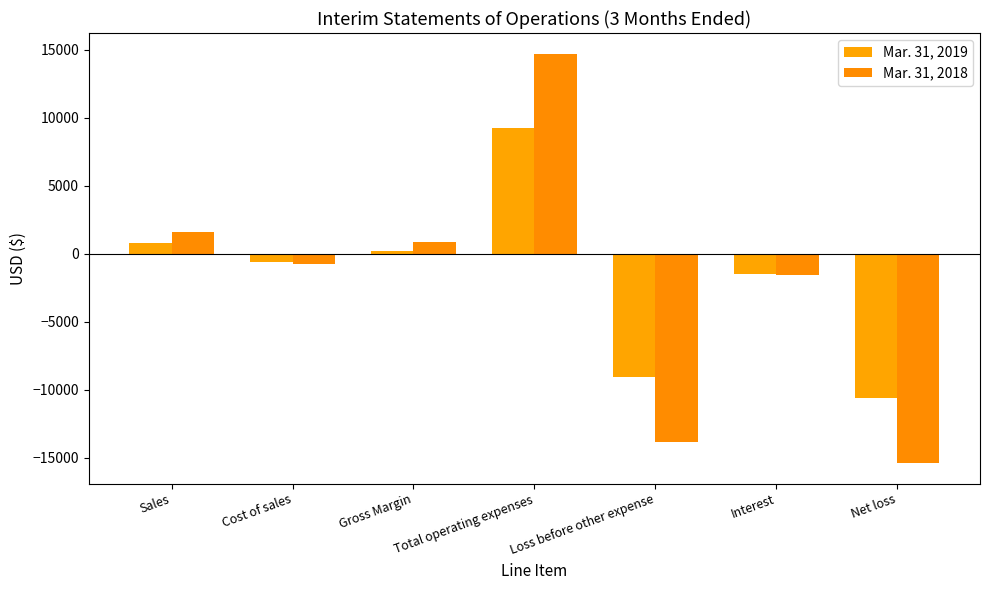

At Net loss, list the series in order from smallest to largest.

Mar. 31, 2018, Mar. 31, 2019